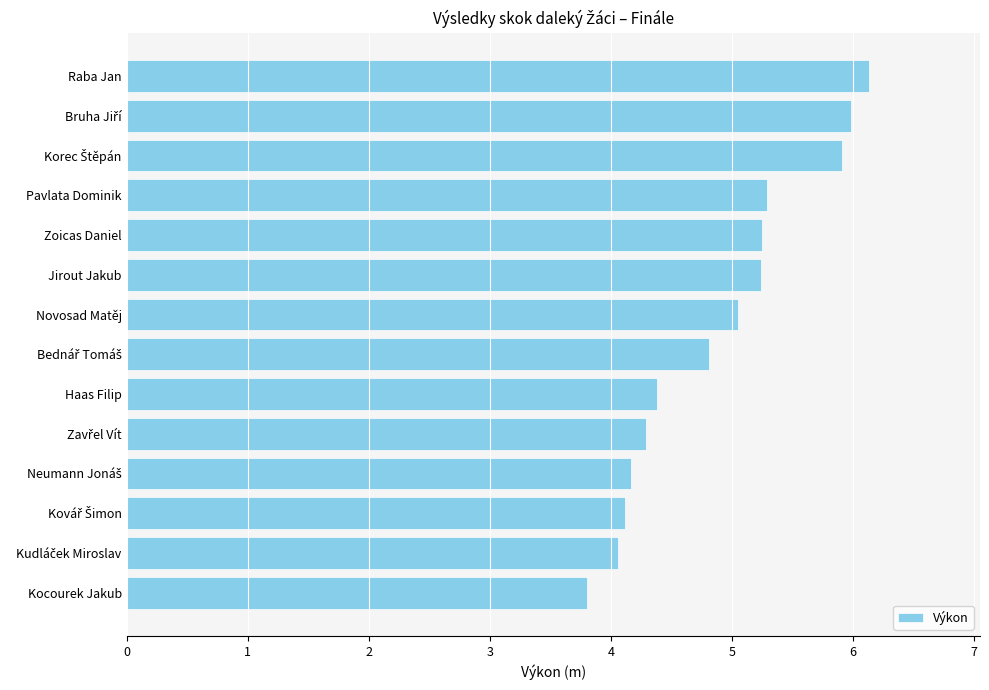

What is the average value?

4.9